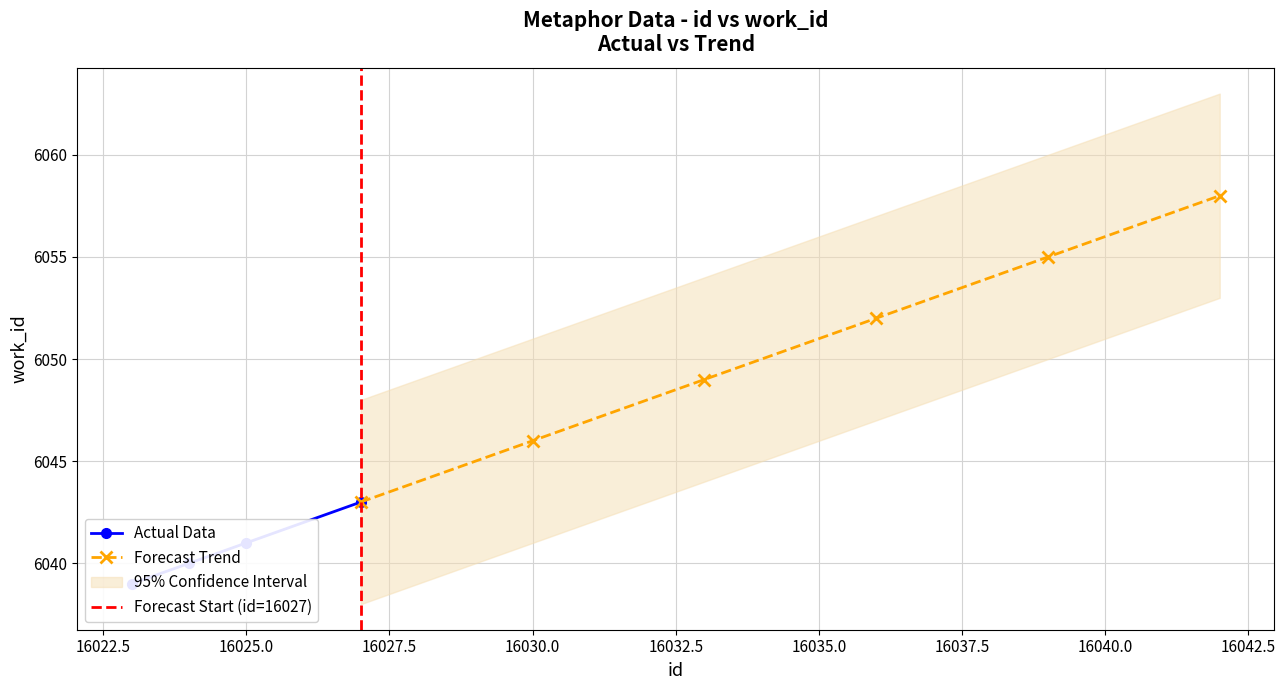

True or false: the data has more than 2 interior local peaks.

False